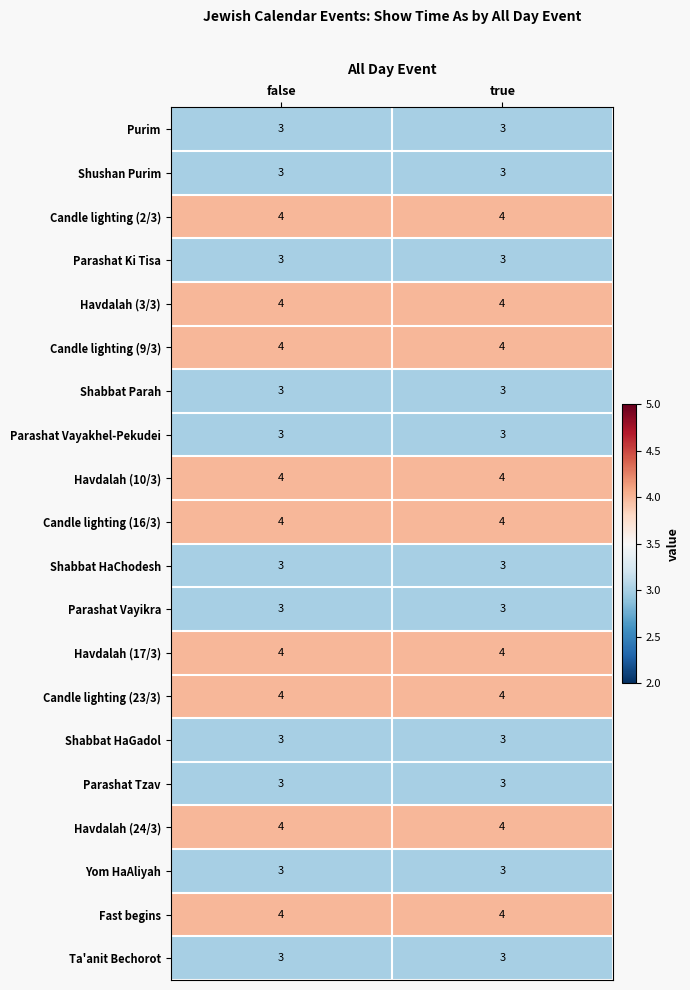

What is the minimum value for Shabbat Parah?

3